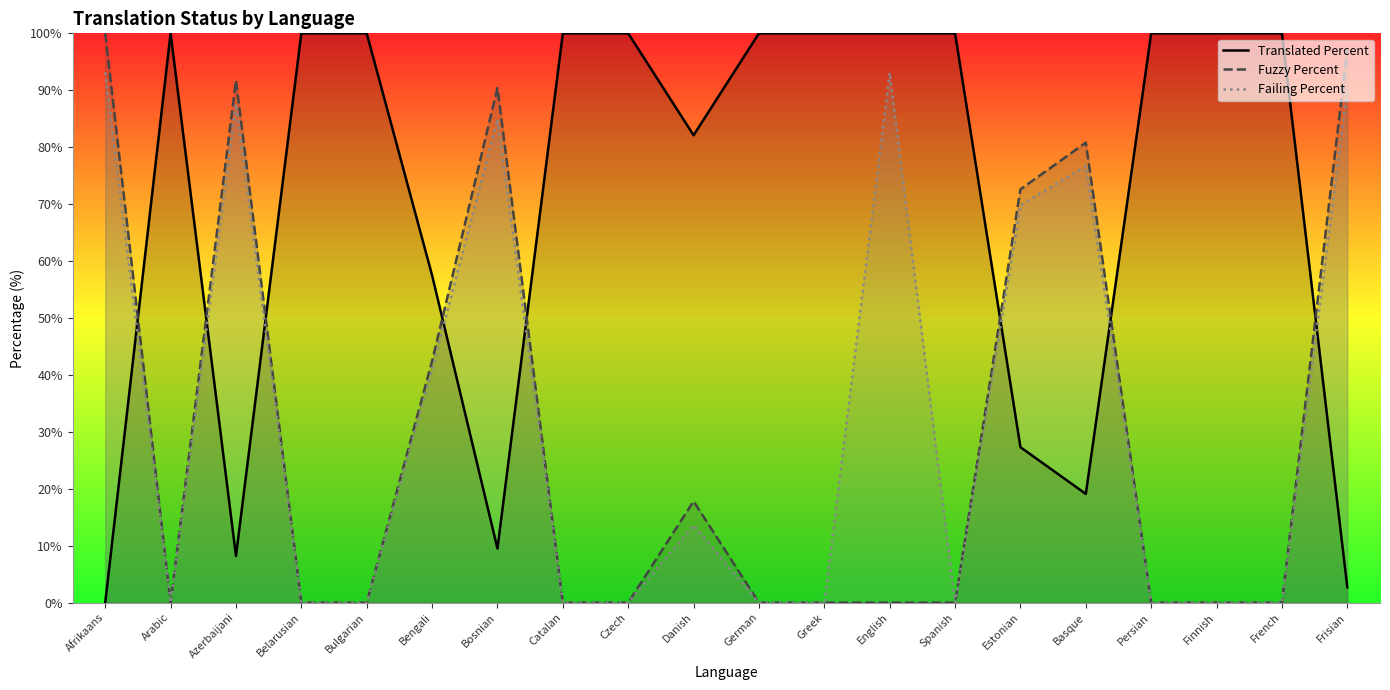

How many data points in Fuzzy Percent are above 0?

8